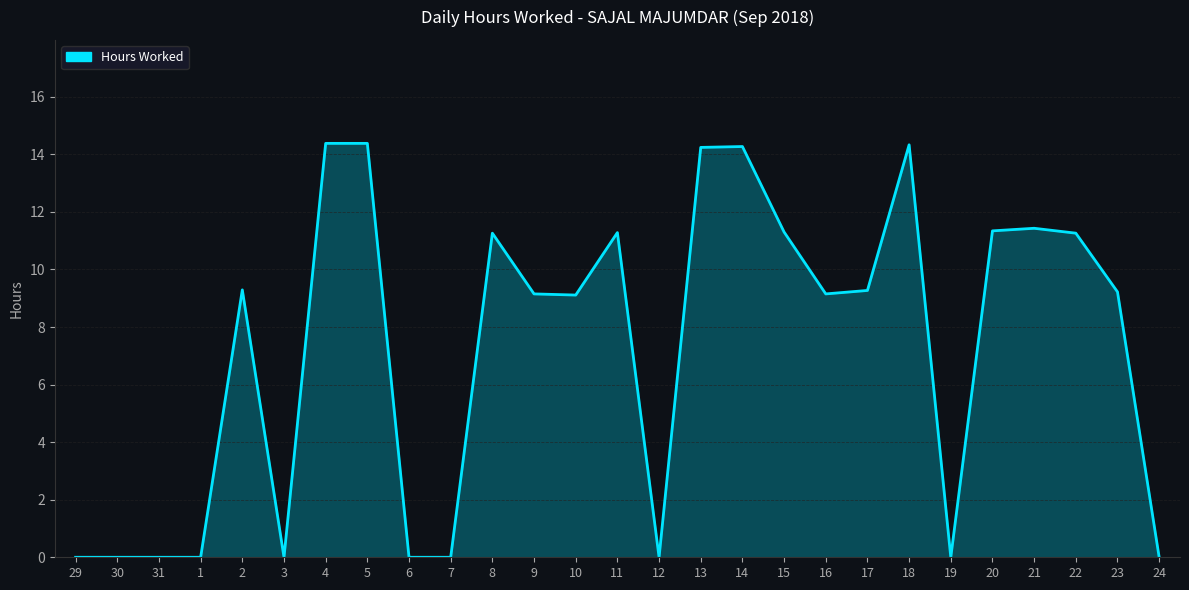

What is the difference between the values at 29 and 10?

9.1